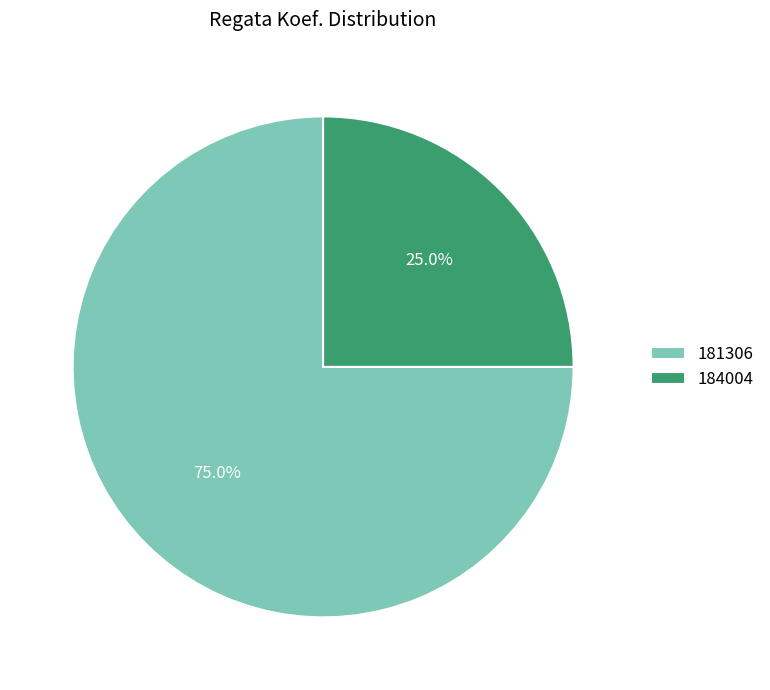

Do 181306 and 184004 together represent more than half of the pie?

Yes